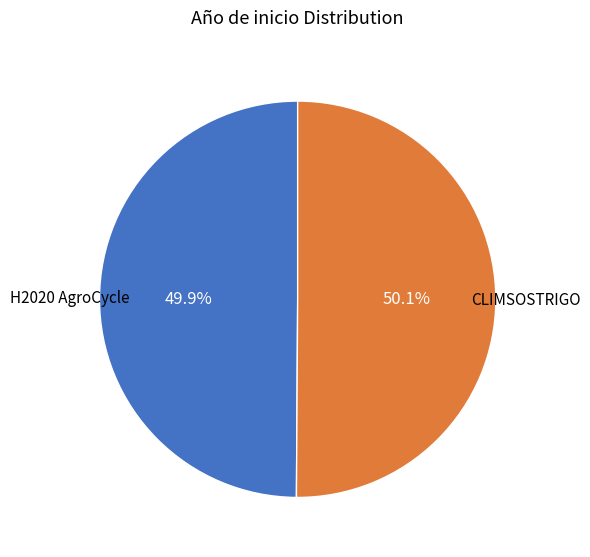

Does any single category account for the majority?

Yes